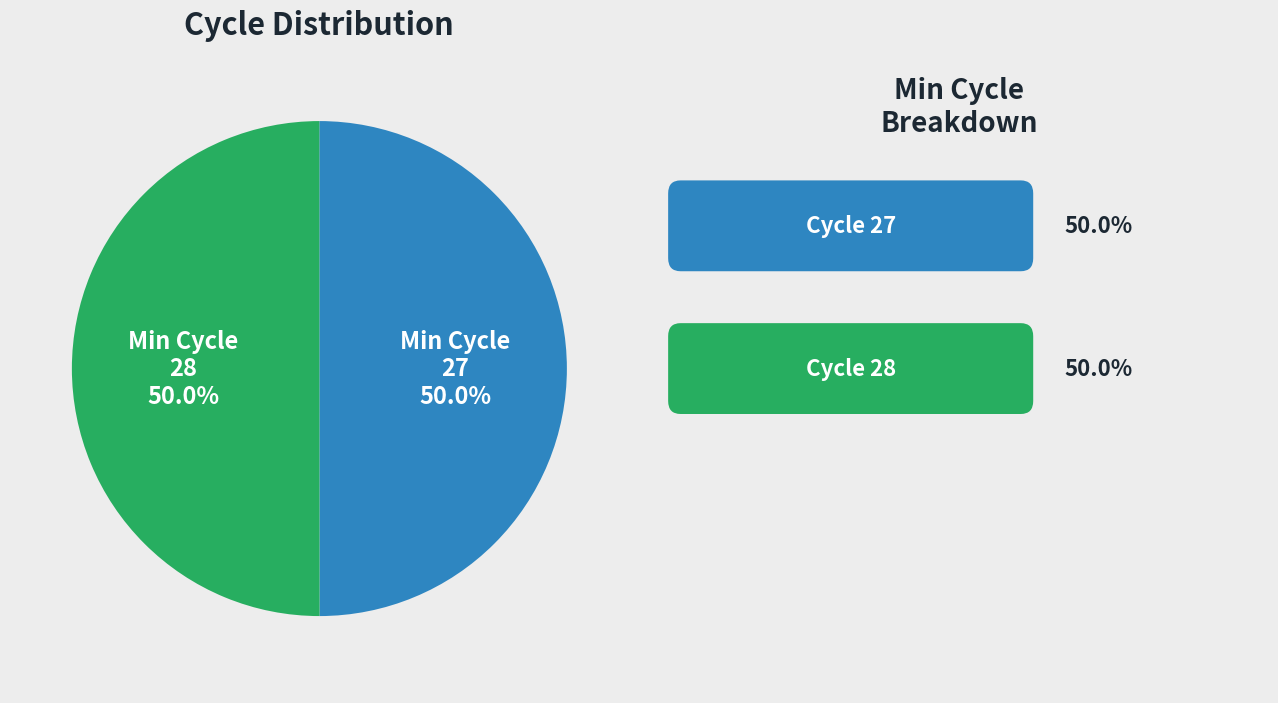

Approximately how many times larger is the value at 28 compared to 27?

1.0